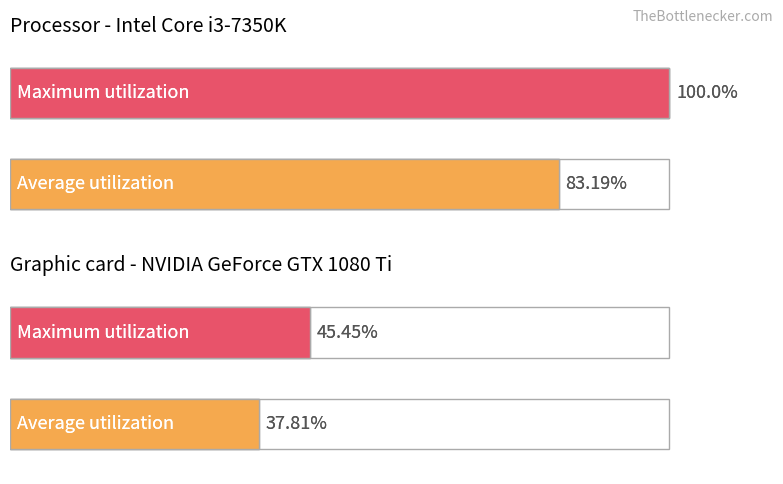

What are all the series names shown in the legend?

Average utilization, Maximum utilization